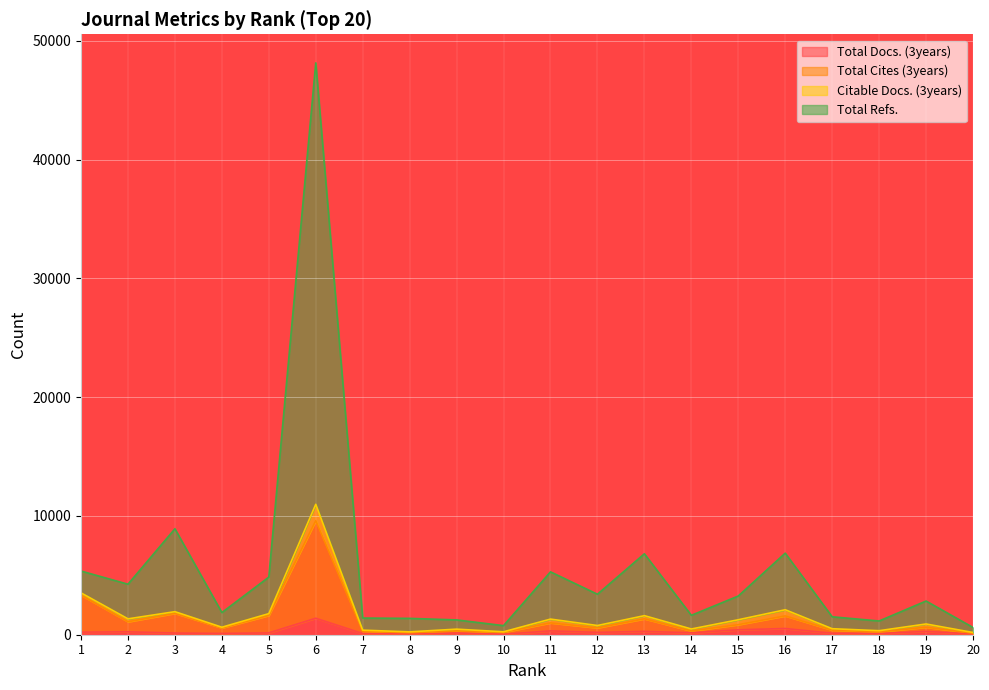

Which category has the highest value in the Total Refs. series?

6